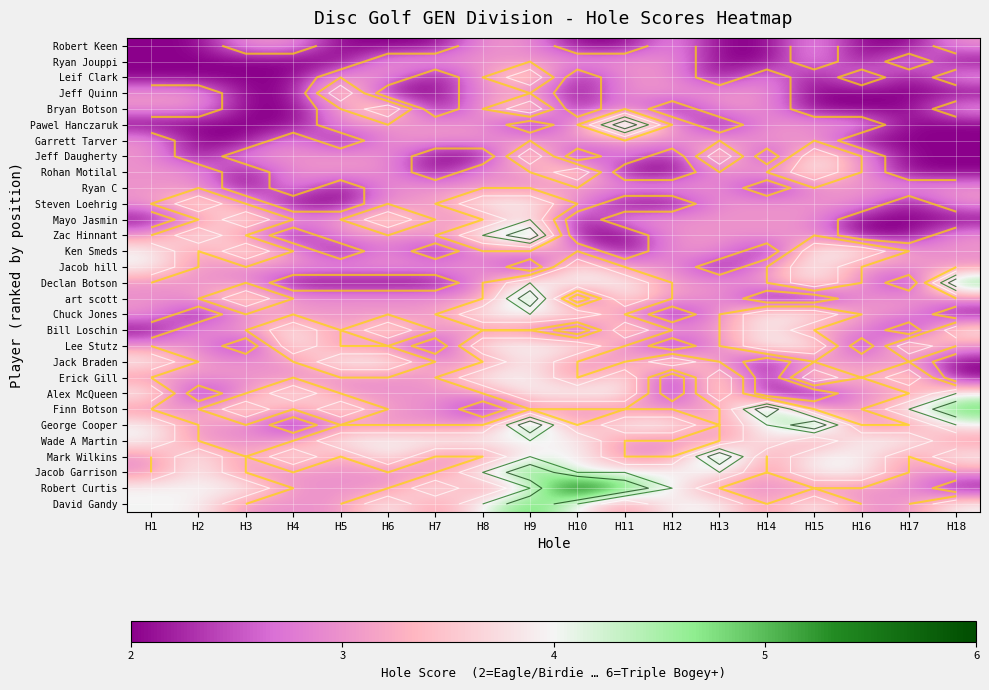

What value does the Mark Wilkins series have at H7?

3